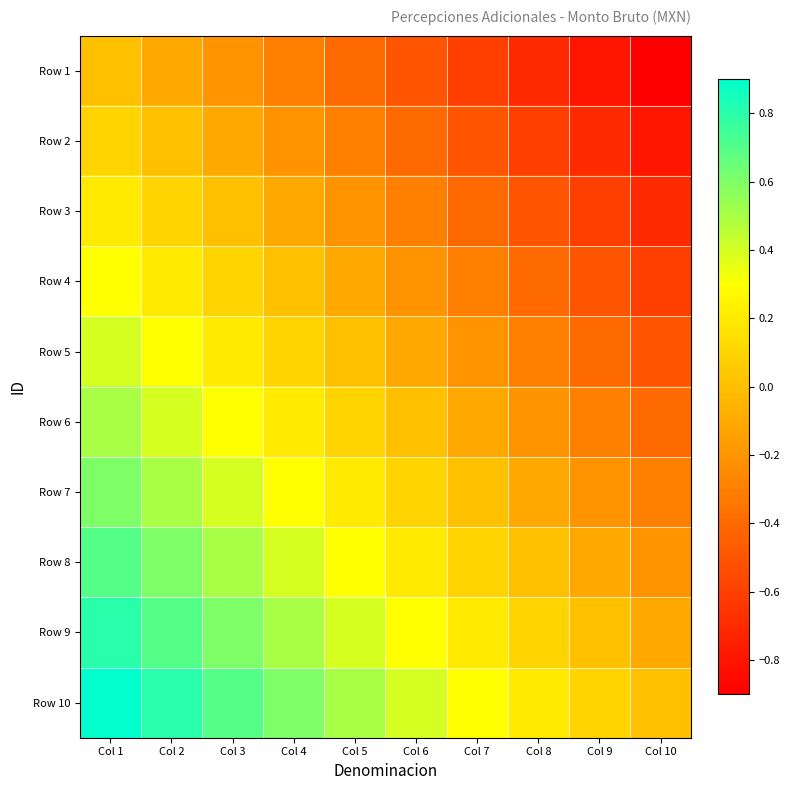

Reading left to right, list all the values displayed in this chart.

Row 1: Col 1=0.0	Col 2=-0.1	Col 3=-0.2	Col 4=-0.3	Col 5=-0.4	Col 6=-0.5	Col 7=-0.6	Col 8=-0.7	Col 9=-0.8	Col 10=-0.9
Row 2: Col 1=0.1	Col 2=0.0	Col 3=-0.1	Col 4=-0.2	Col 5=-0.3	Col 6=-0.4	Col 7=-0.5	Col 8=-0.6	Col 9=-0.7	Col 10=-0.8
Row 3: Col 1=0.2	Col 2=0.1	Col 3=0.0	Col 4=-0.1	Col 5=-0.2	Col 6=-0.3	Col 7=-0.4	Col 8=-0.5	Col 9=-0.6	Col 10=-0.7
Row 4: Col 1=0.3	Col 2=0.2	Col 3=0.1	Col 4=0.0	Col 5=-0.1	Col 6=-0.2	Col 7=-0.3	Col 8=-0.4	Col 9=-0.5	Col 10=-0.6
Row 5: Col 1=0.4	Col 2=0.3	Col 3=0.2	Col 4=0.1	Col 5=0.0	Col 6=-0.1	Col 7=-0.2	Col 8=-0.3	Col 9=-0.4	Col 10=-0.5
Row 6: Col 1=0.5	Col 2=0.4	Col 3=0.3	Col 4=0.2	Col 5=0.1	Col 6=0.0	Col 7=-0.1	Col 8=-0.2	Col 9=-0.3	Col 10=-0.4
Row 7: Col 1=0.6	Col 2=0.5	Col 3=0.4	Col 4=0.3	Col 5=0.2	Col 6=0.1	Col 7=0.0	Col 8=-0.1	Col 9=-0.2	Col 10=-0.3
Row 8: Col 1=0.7	Col 2=0.6	Col 3=0.5	Col 4=0.4	Col 5=0.3	Col 6=0.2	Col 7=0.1	Col 8=0.0	Col 9=-0.1	Col 10=-0.2
Row 9: Col 1=0.8	Col 2=0.7	Col 3=0.6	Col 4=0.5	Col 5=0.4	Col 6=0.3	Col 7=0.2	Col 8=0.1	Col 9=0.0	Col 10=-0.1
Row 10: Col 1=0.9	Col 2=0.8	Col 3=0.7	Col 4=0.6	Col 5=0.5	Col 6=0.4	Col 7=0.3	Col 8=0.2	Col 9=0.1	Col 10=0.0